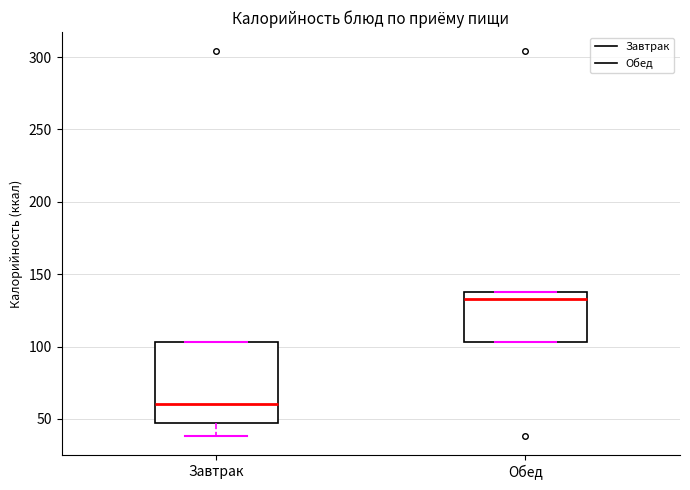

Reading left to right, read every box against the y-axis: the position of its median line, the range the box covers, and the ends of its whiskers. The values are not printed on the chart, so give them approximately, as read against the axis.

Завтрак: median 60, box 45 to 105, whiskers 40 to 105
Обед: median 135 (just below the box's upper edge), box 105 to 135, whiskers 105 to 135